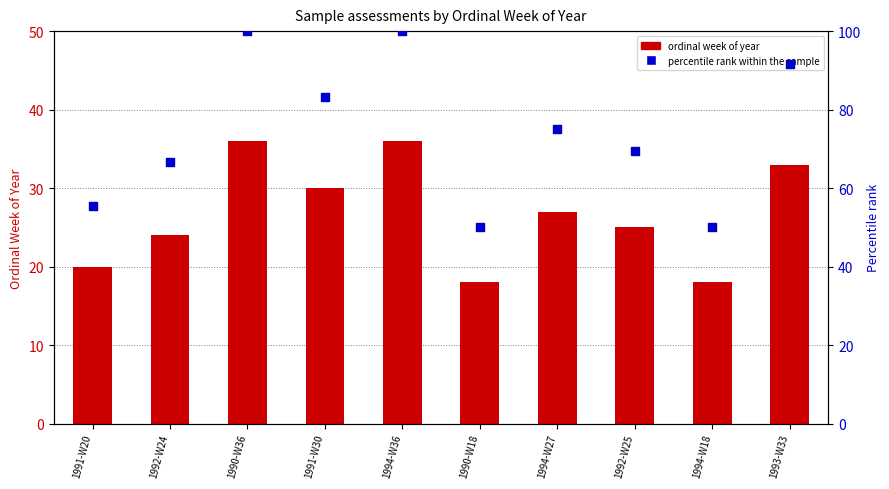

At how many categories does at least one series exceed 99?

2